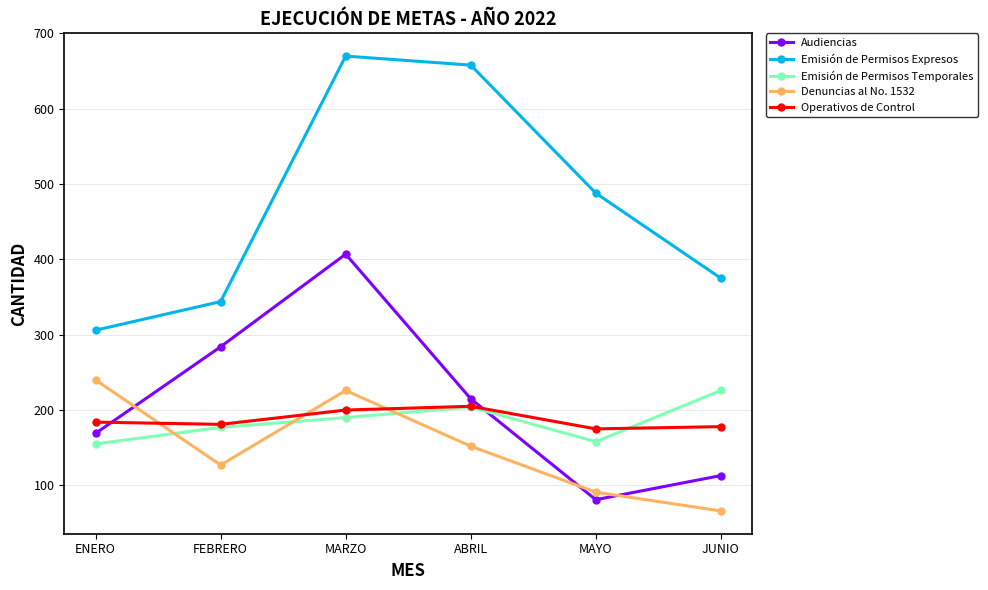

What is the sum of the Denuncias al No. 1532 values at MARZO and ABRIL?

378